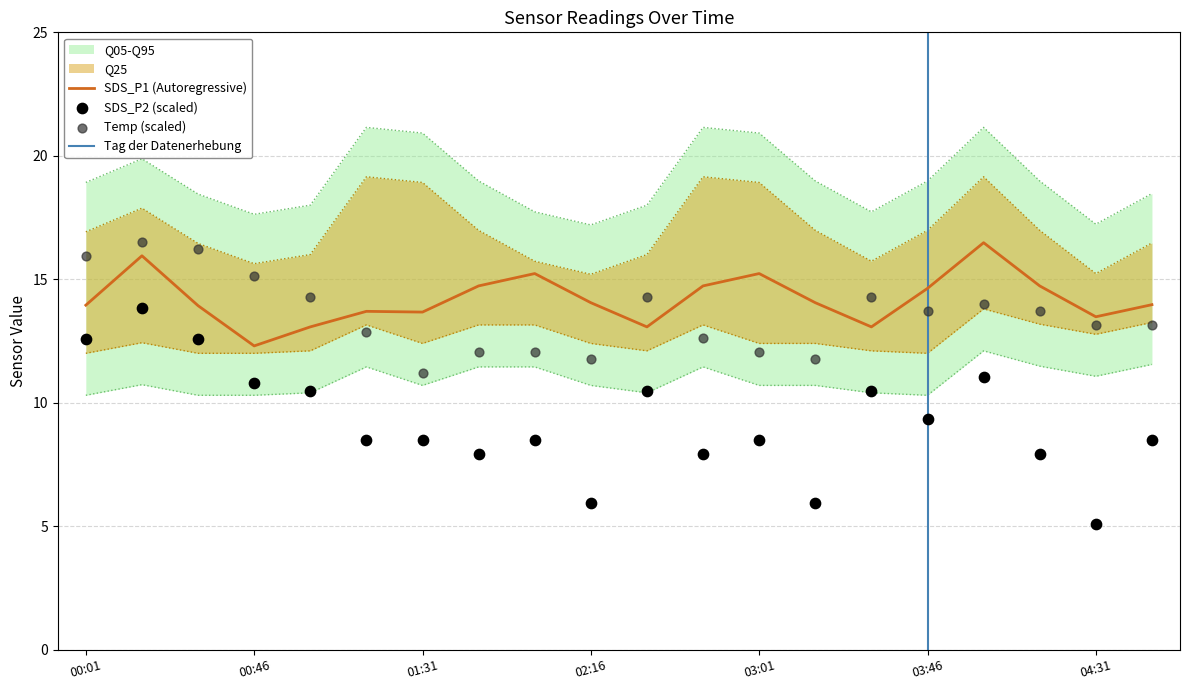

Which series has the widest spread of Y values?

SDS_P2